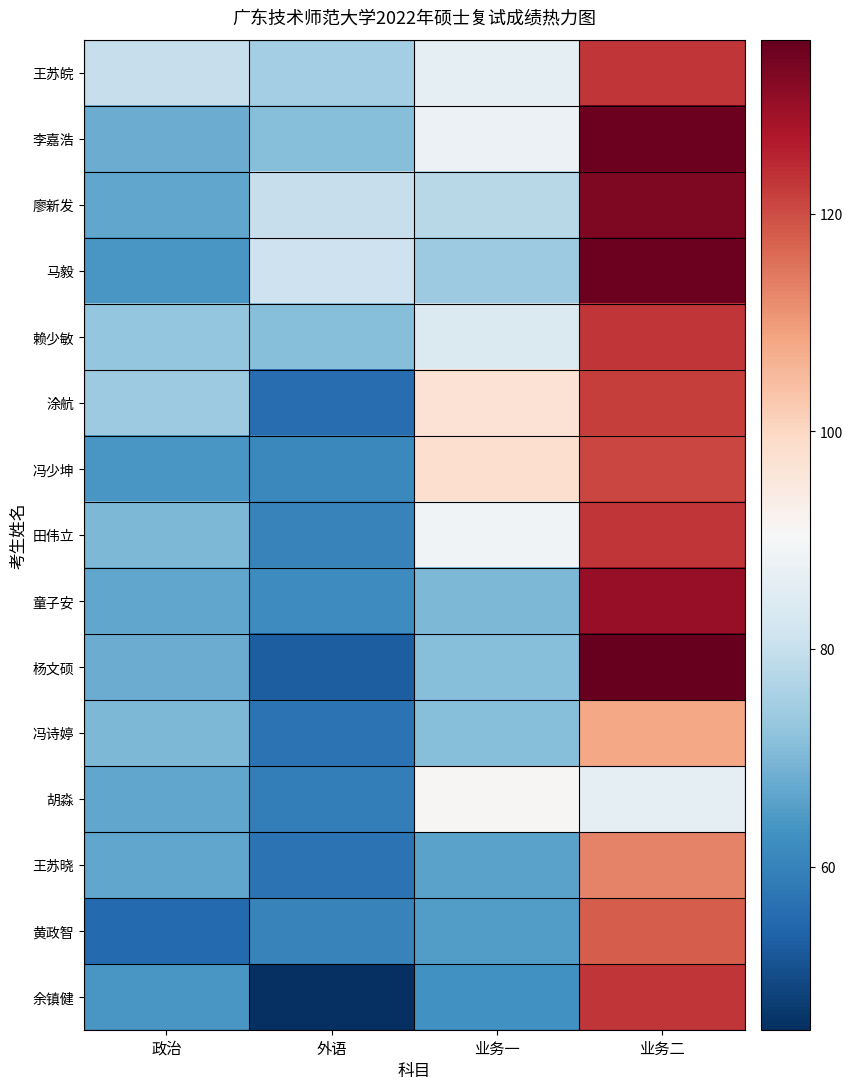

List the series in order of their peak value, lowest first.

胡淼, 冯诗婷, 王苏晓, 黄政智, 冯少坤, 涂航, 王苏皖, 赖少敏, 田伟立, 余镇健, 童子安, 廖新发, 李嘉浩, 马毅, 杨文硕